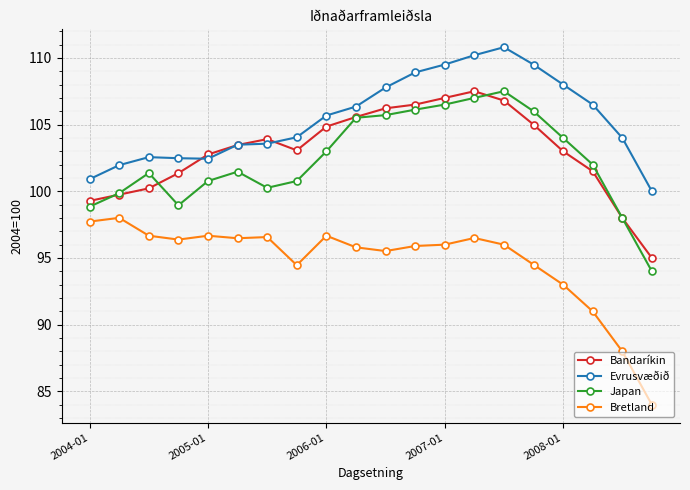

Does the chart have visible grid lines?

Yes